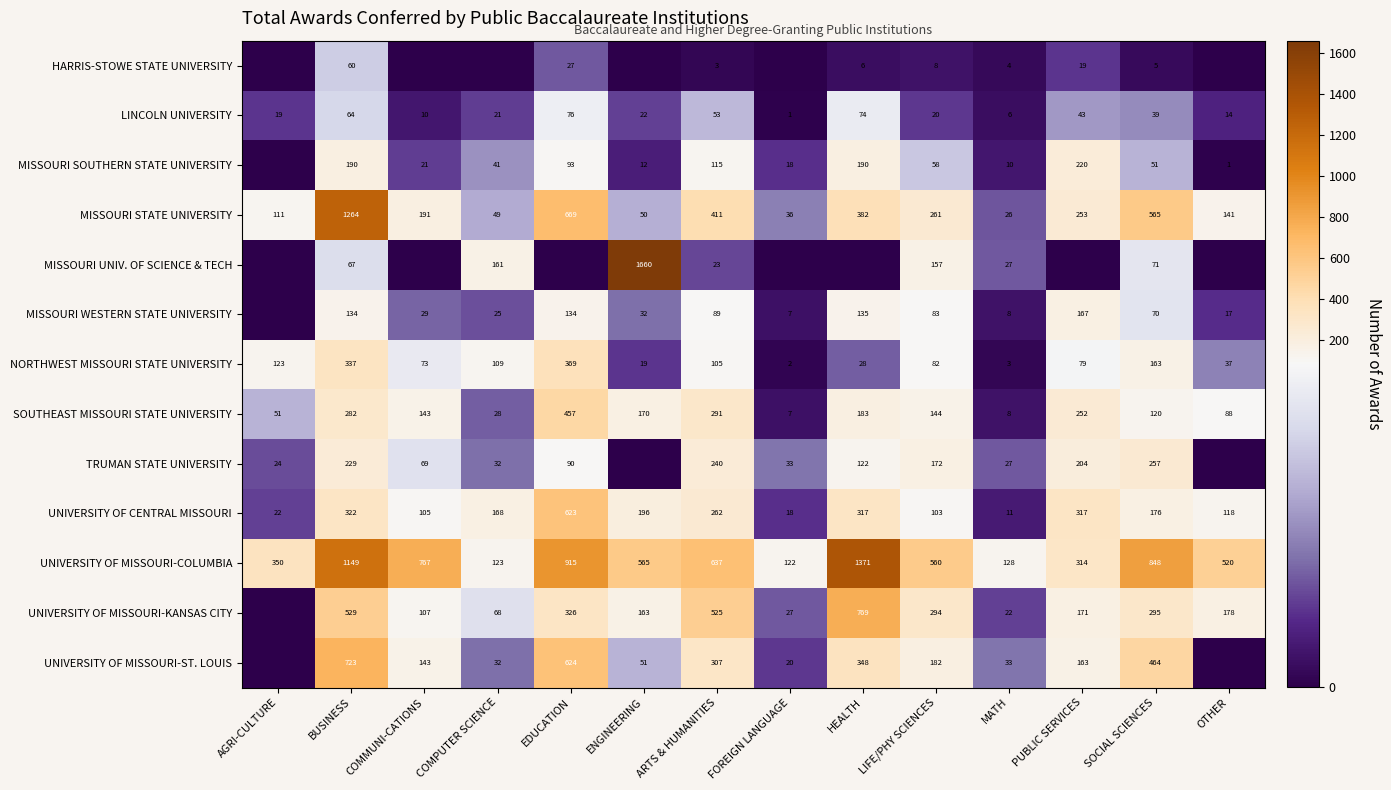

What is the spread (max minus min) of values at BUSINESS?

1204